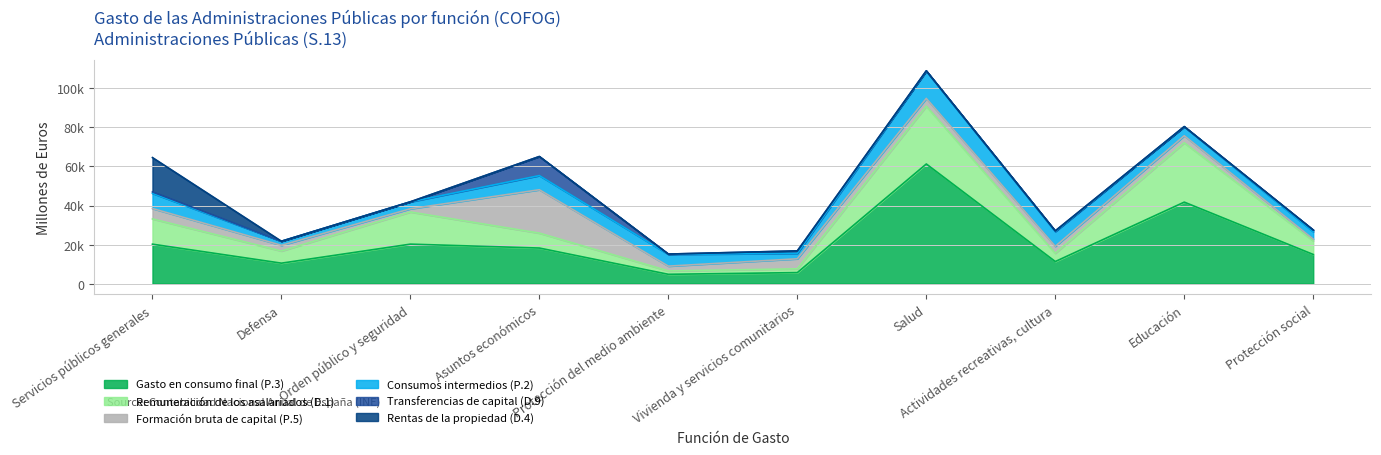

Rank the series at Orden público y seguridad from lowest to highest value.

Rentas de la propiedad (D.4), Transferencias de capital (D.9), Formación bruta de capital (P.5), Consumos intermedios (P.2), Remuneración de los asalariados (D.1), Gasto en consumo final (P.3)